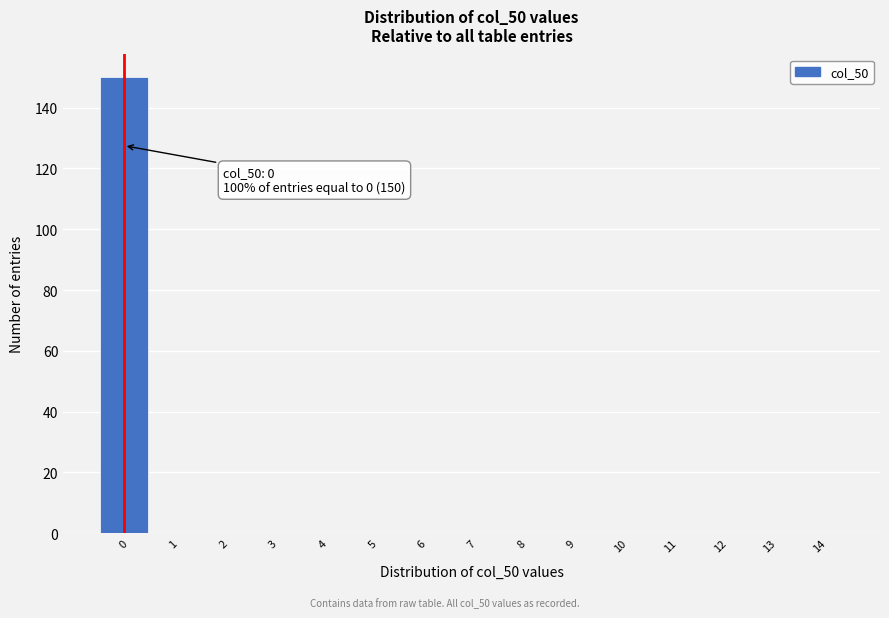

Which range on the x-axis has the tallest bar?

-0.5 to 0.5